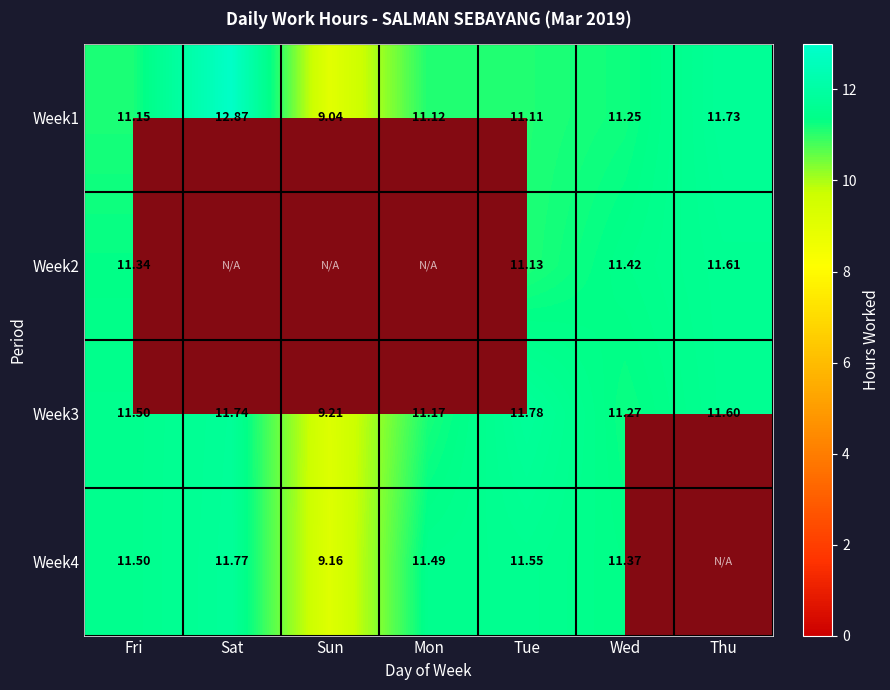

Where is Week3 nearest to the value 10?

Sun